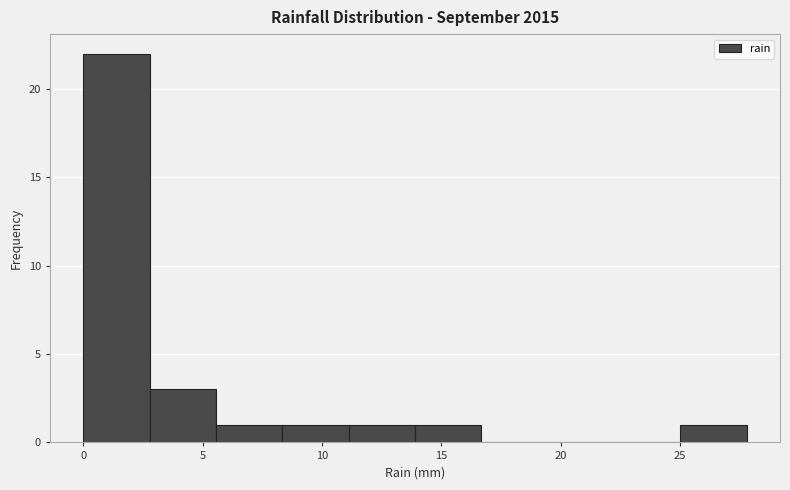

Reading left to right, list every bar in this chart as the range it spans on the x-axis followed by its height. Neither the bar edges nor the heights are printed on the chart, so give them approximately, as read against the axes.

0.0 to 3.0: 22
3.0 to 5.5: 3
5.5 to 8.5: 1
8.5 to 11.0: 1
11.0 to 14.0: 1
14.0 to 16.5: 1
16.5 to 19.5: 0
19.5 to 22.0: 0
22.0 to 25.0: 0
25.0 to 28.0: 1